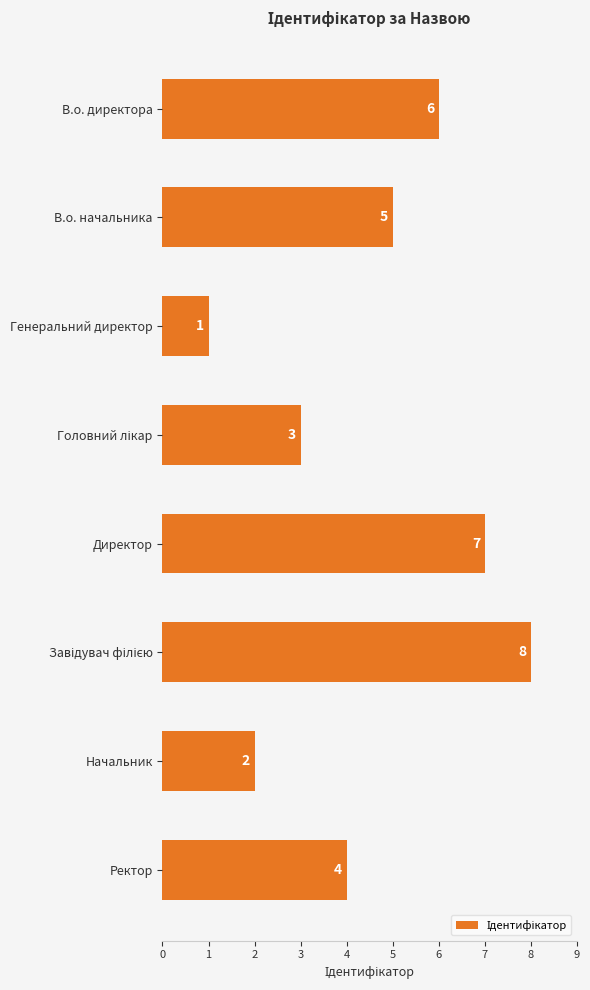

What is the change in value from Директор to Начальник?

-5